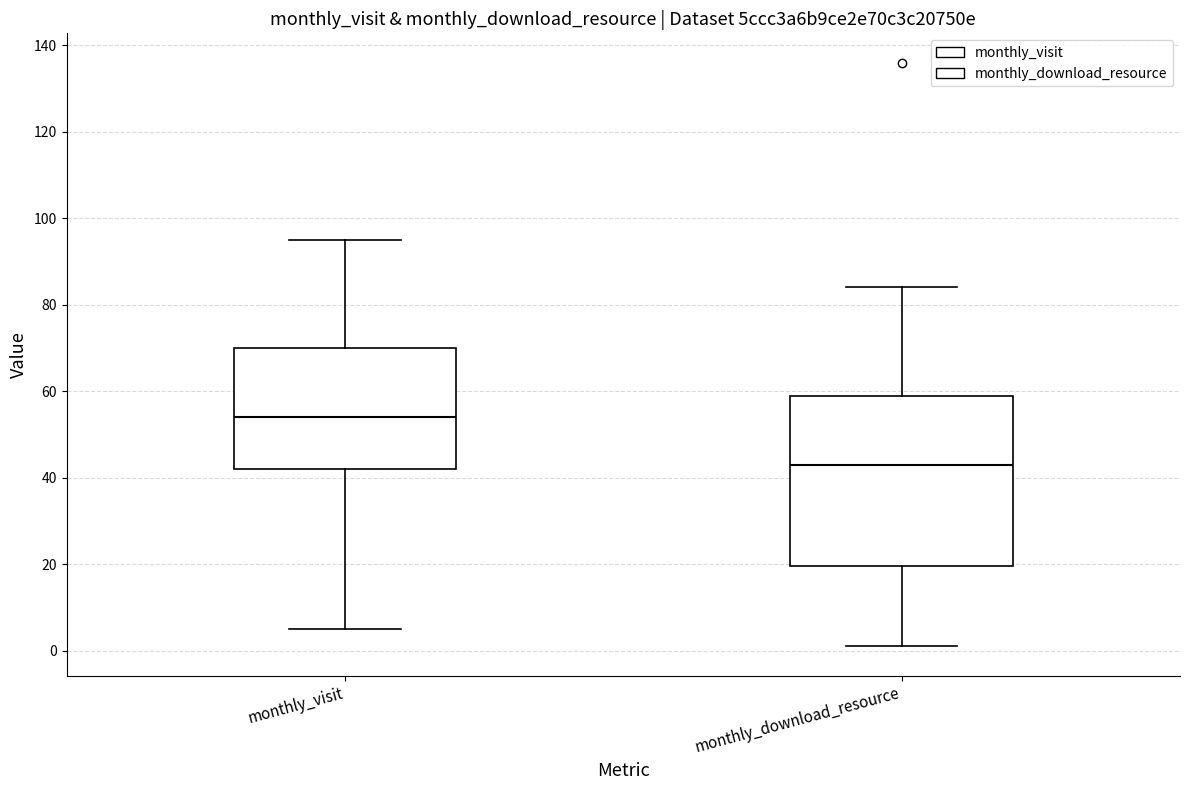

Which box is the tallest, from its lower edge to its upper edge?

monthly_download_resource